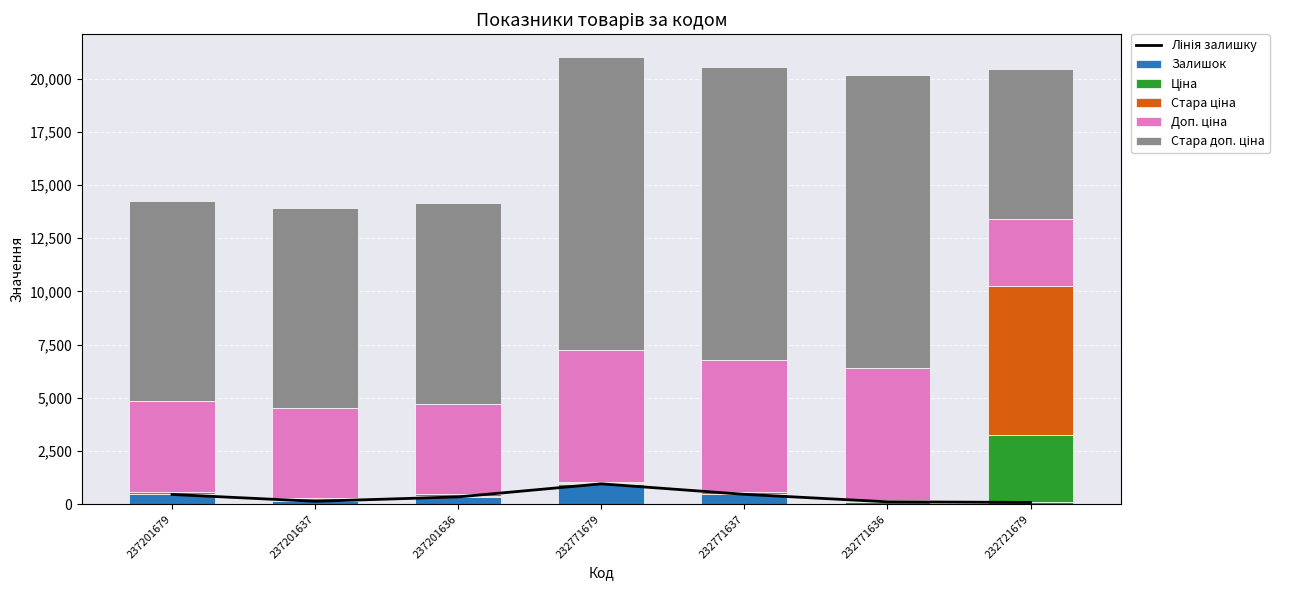

Rank the categories by Стара ціна value from lowest to highest.

232771679, 232771637, 232771636, 237201679, 237201637, 237201636, 232721679